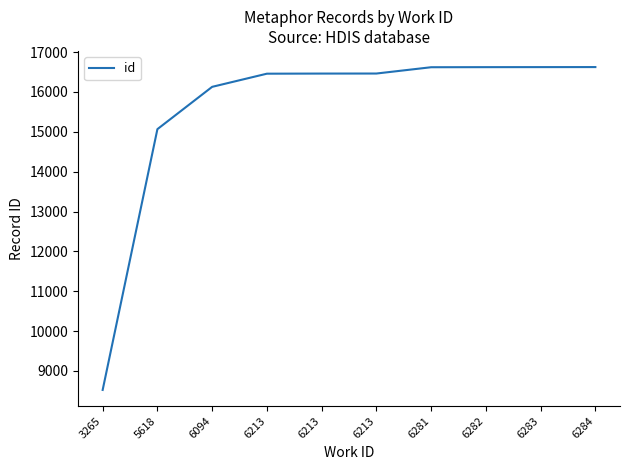

How many lines are shown in the chart?

1